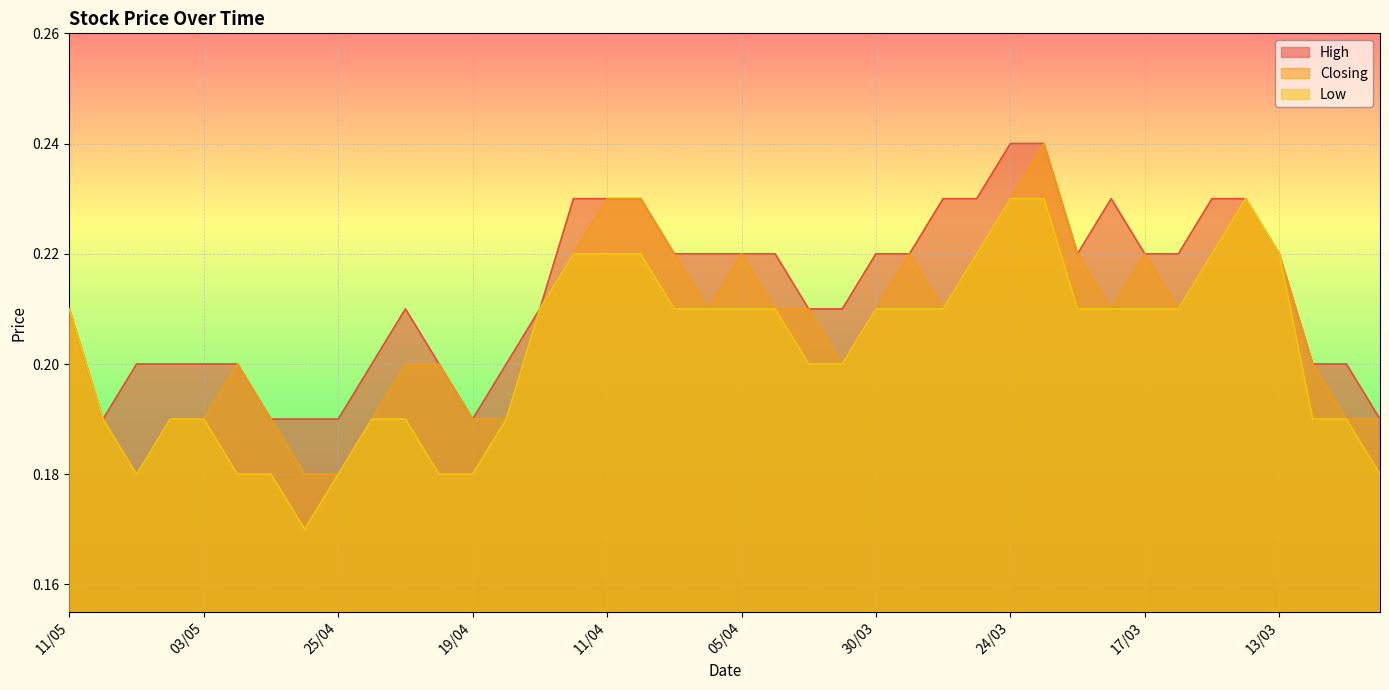

What is the value of the High point at the 34th from the left?

0.2